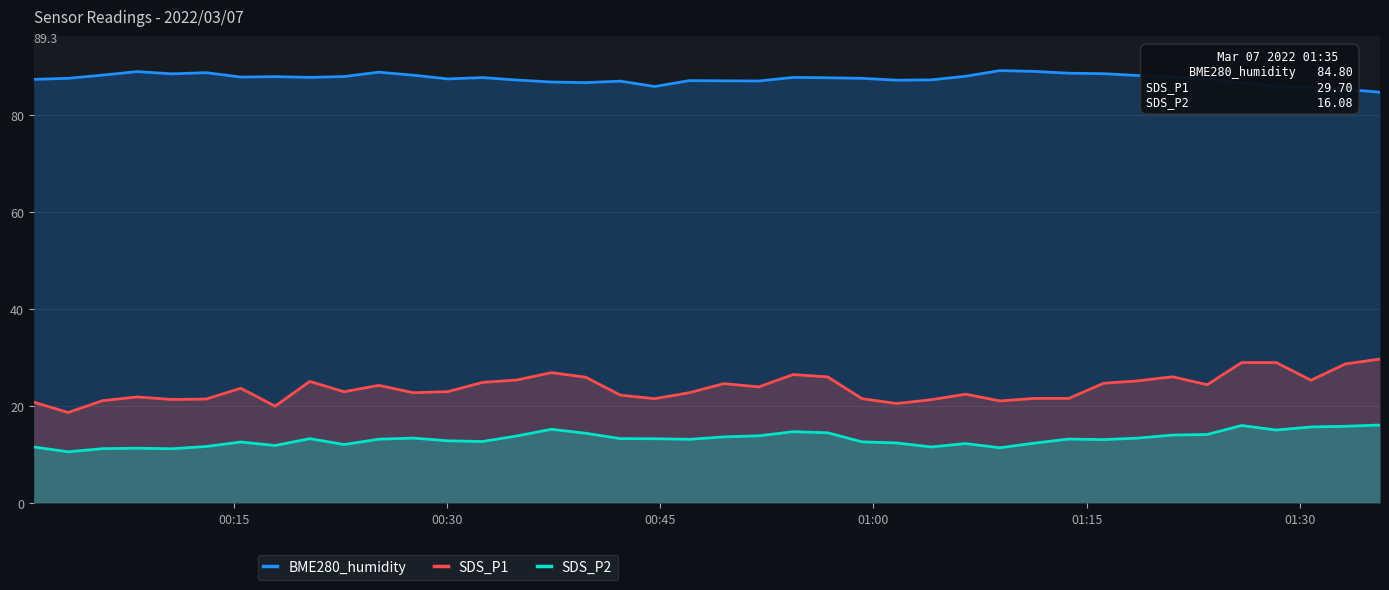

How many interior local peaks does the BME280_humidity series have?

9